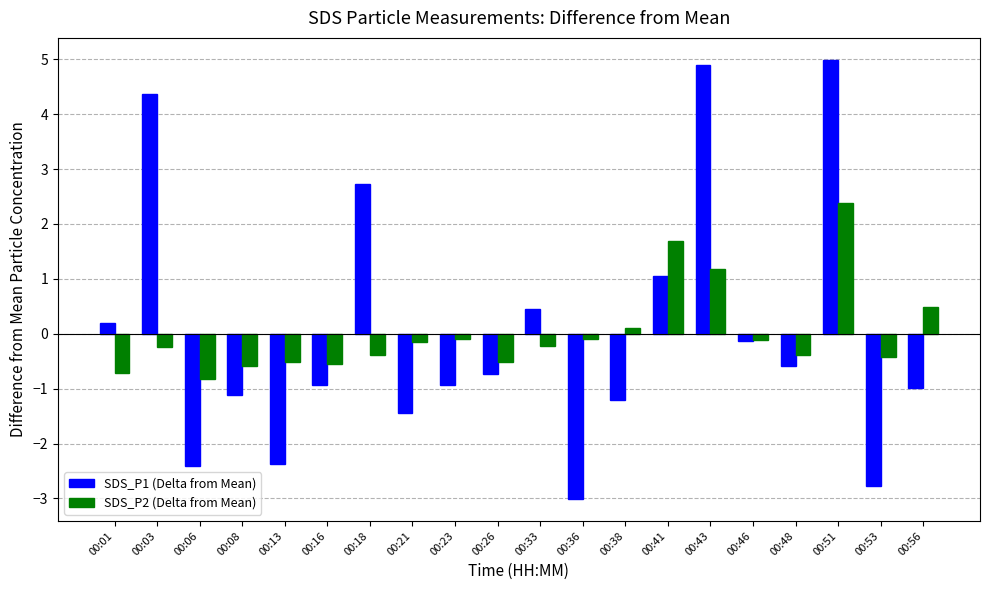

What is the difference between the maximum and minimum values in the SDS_P2 (Delta from Mean) series?

3.2